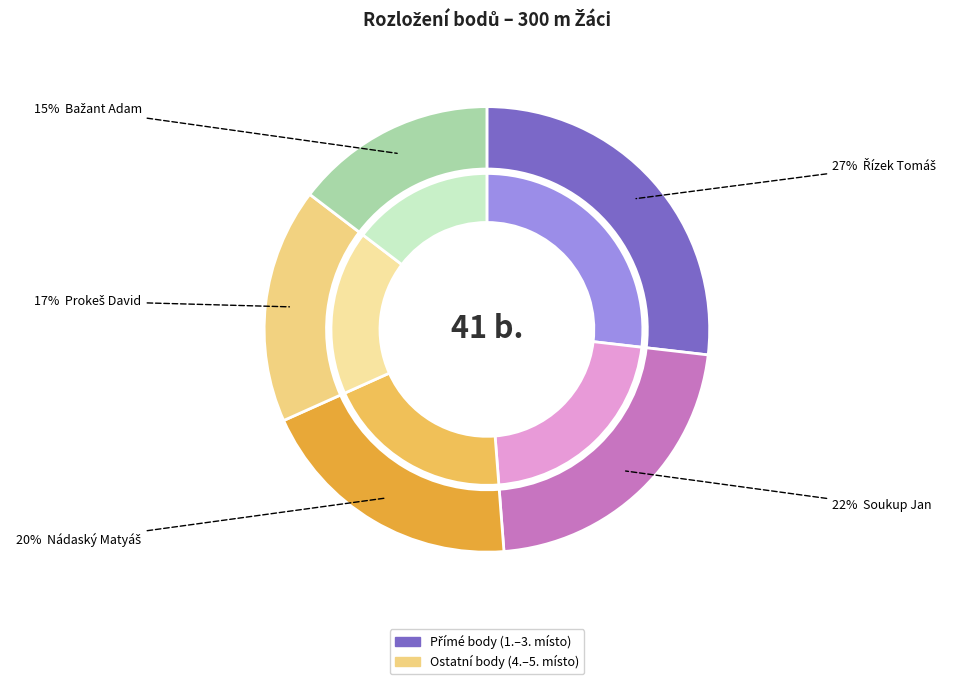

Is Nádaský Matyáš the majority of the pie?

No